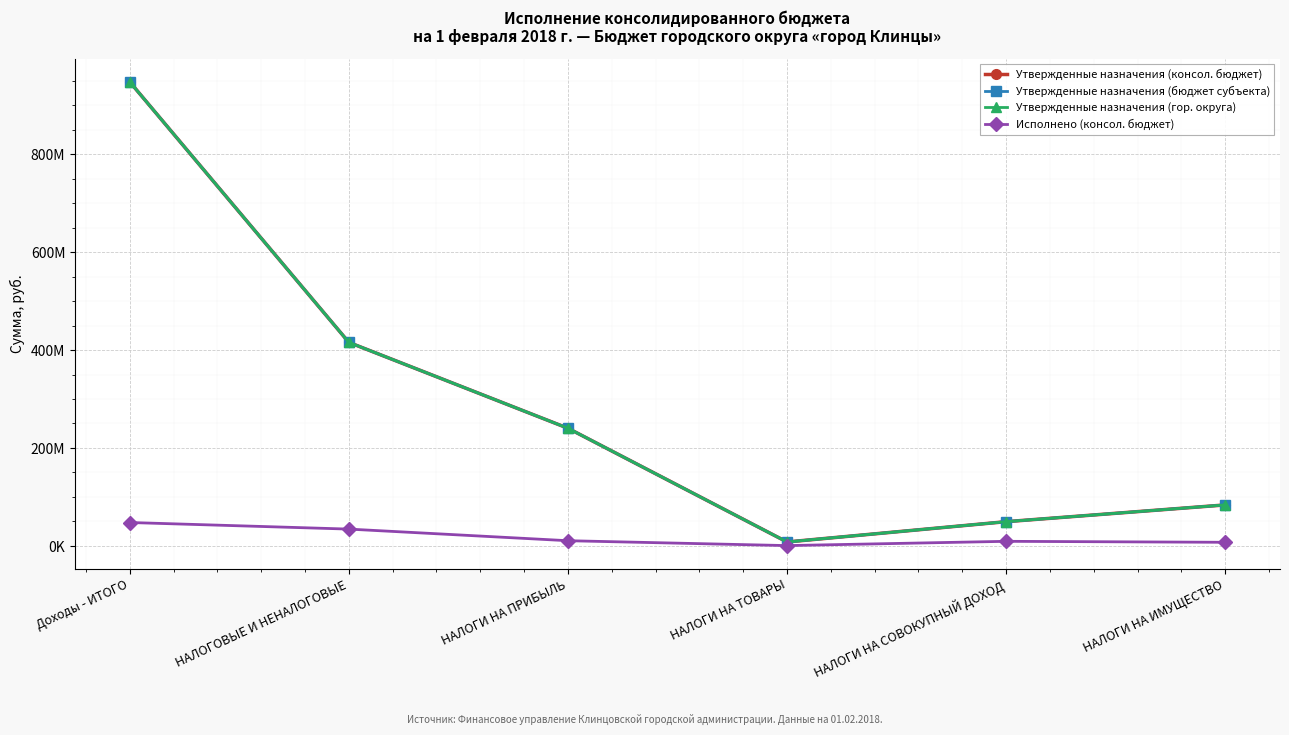

Is this an area chart (filled region under the line)?

No